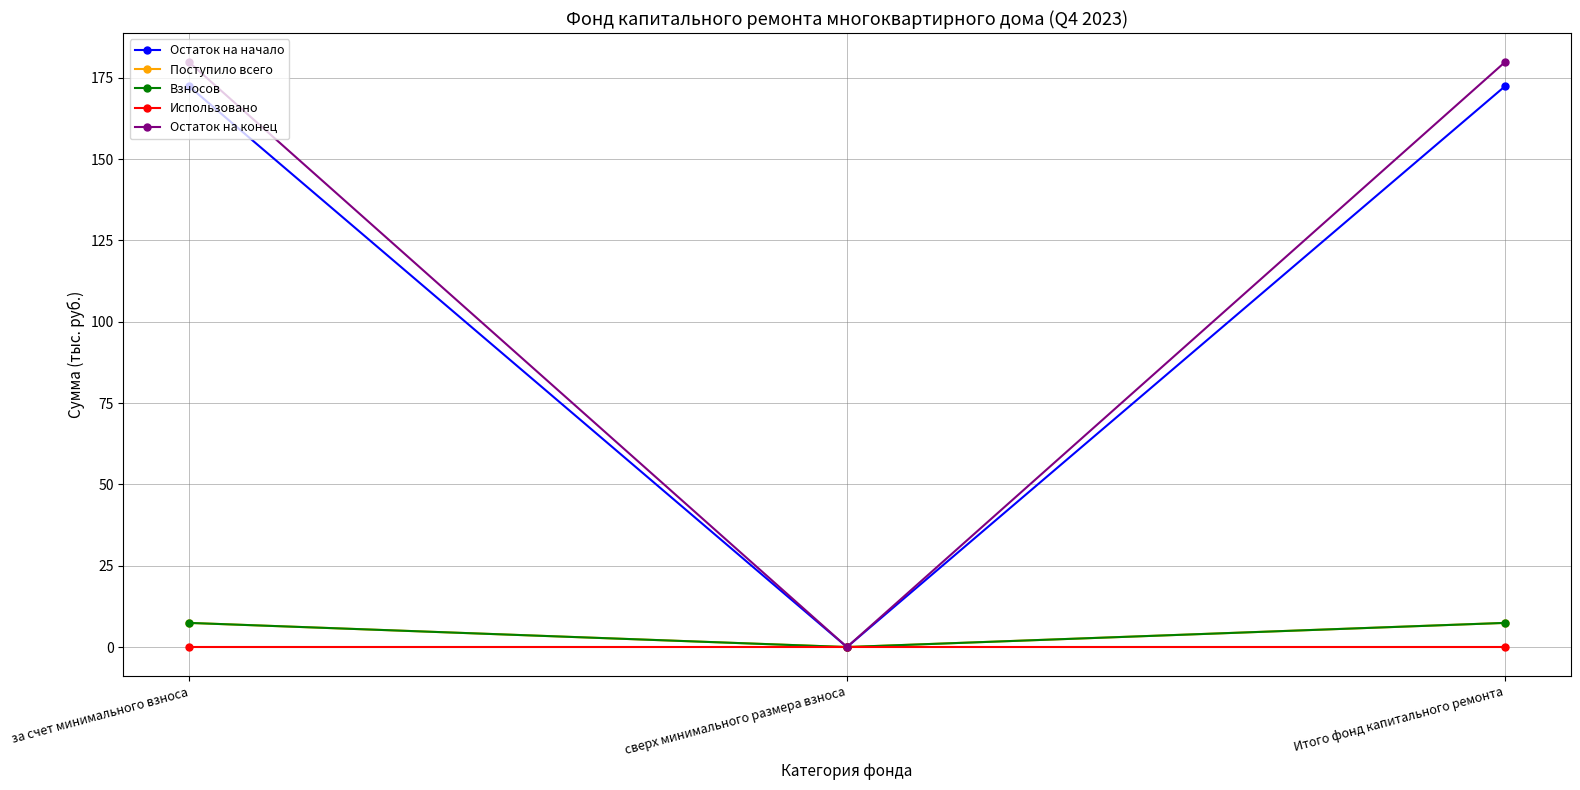

Which series has the largest range (max minus min)?

Остаток на конец